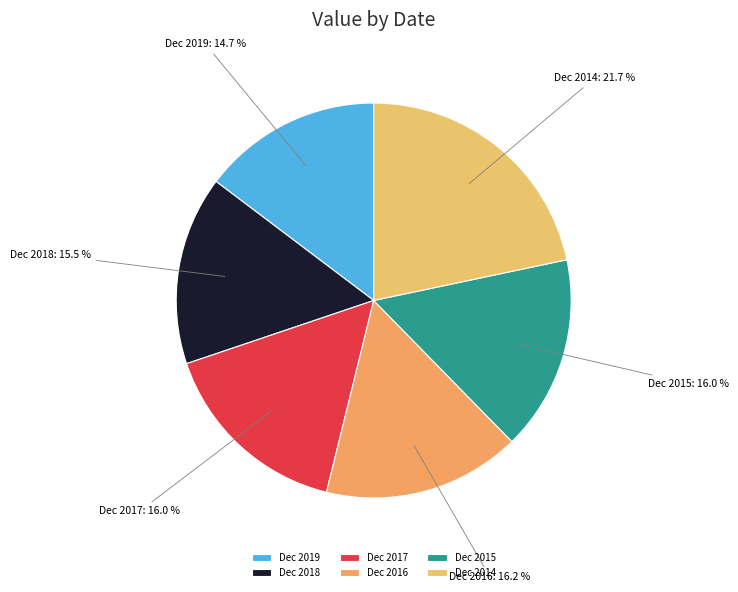

Which category has the biggest portion of the pie?

Dec 2014